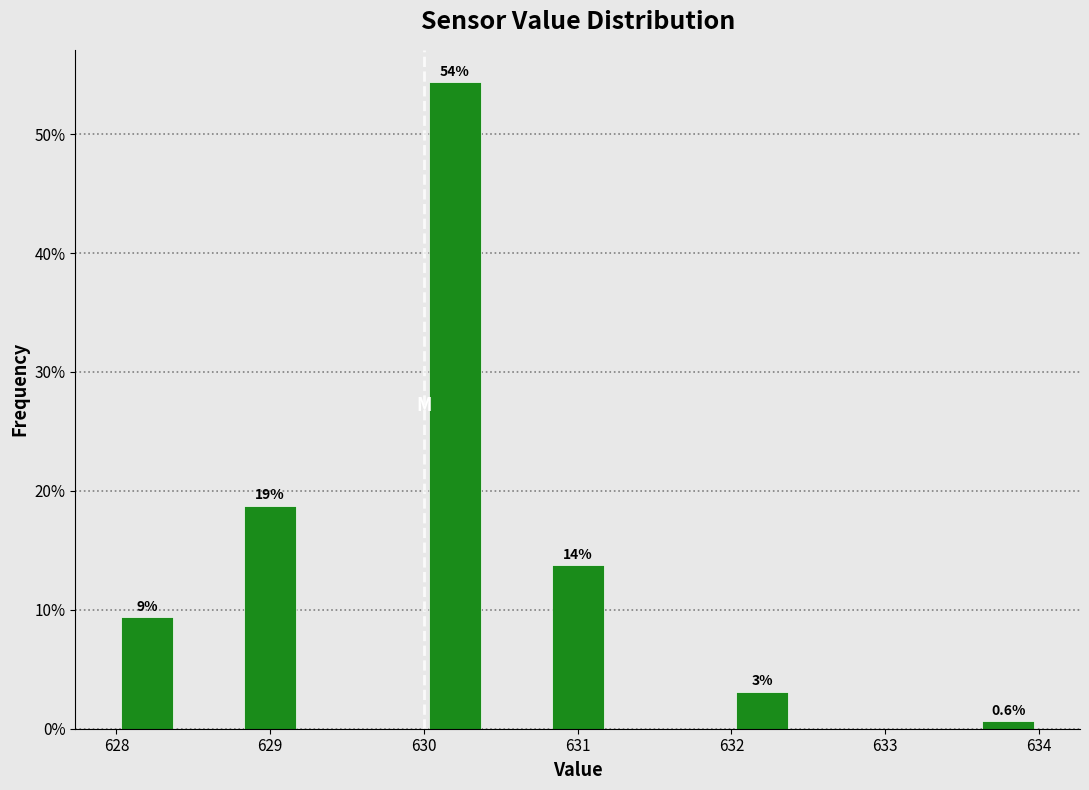

Which range on the x-axis has the tallest bar?

630.0 to 630.4